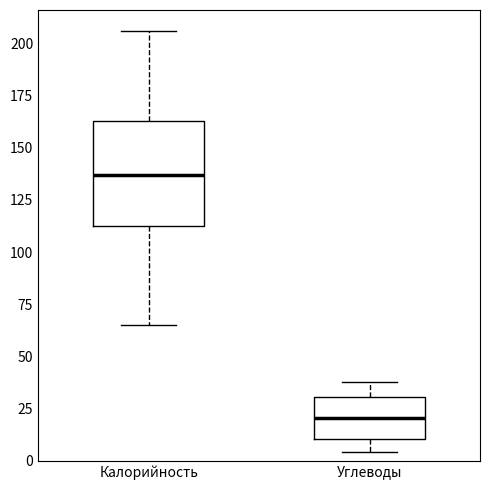

Which box's median line is the highest?

Калорийность